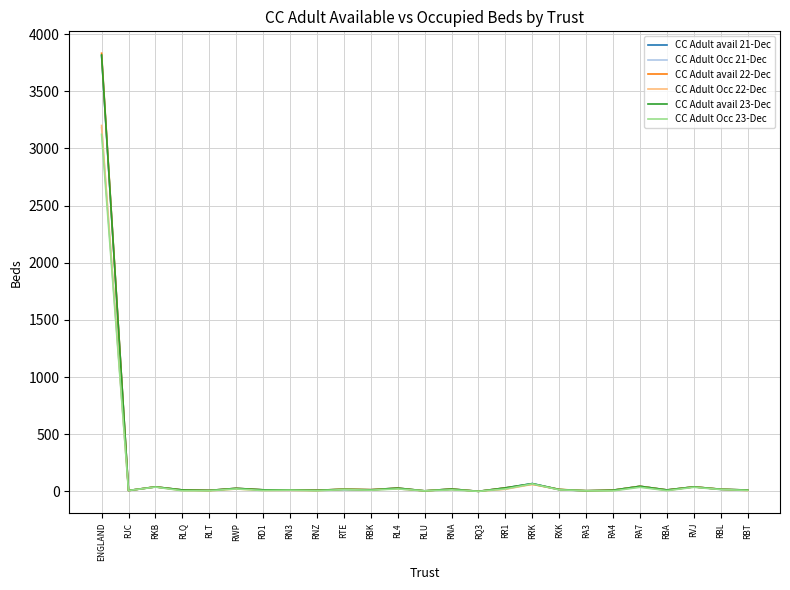

At which category is the sum across all series the highest?

ENGLAND